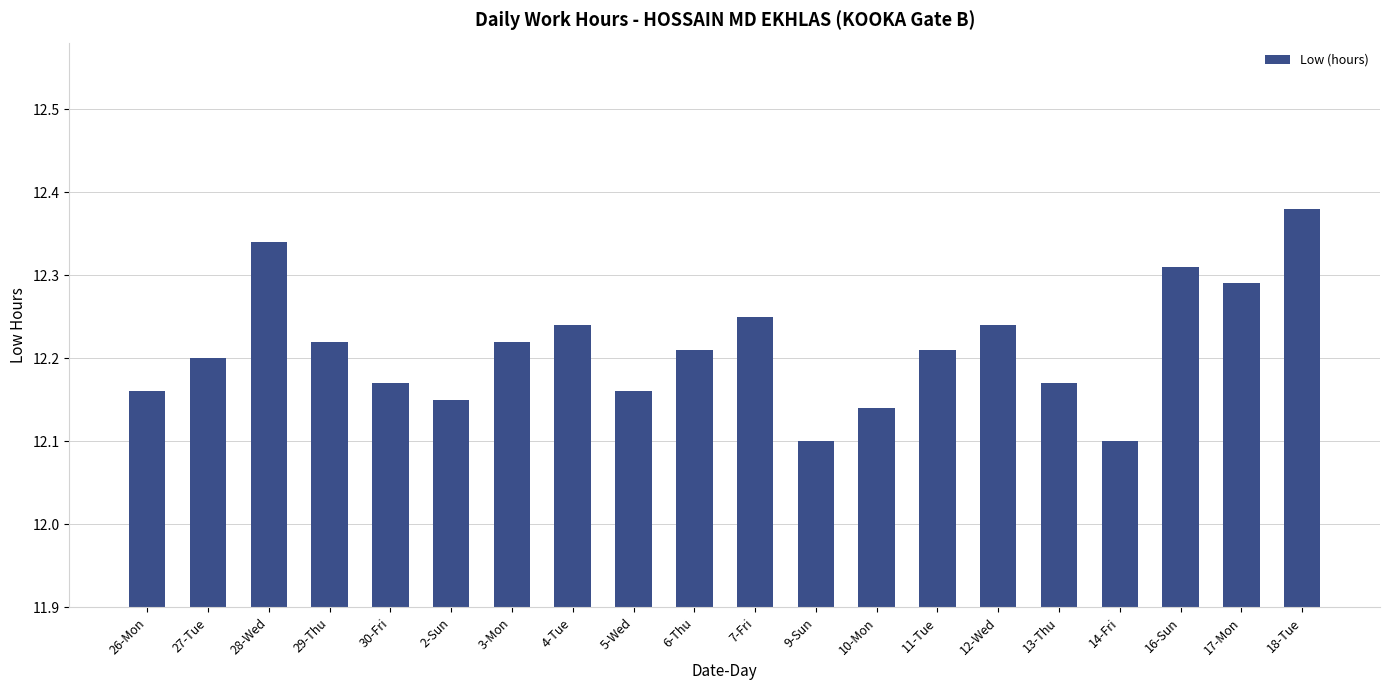

What is the difference between the values at 14-Fri and 17-Mon?

0.2